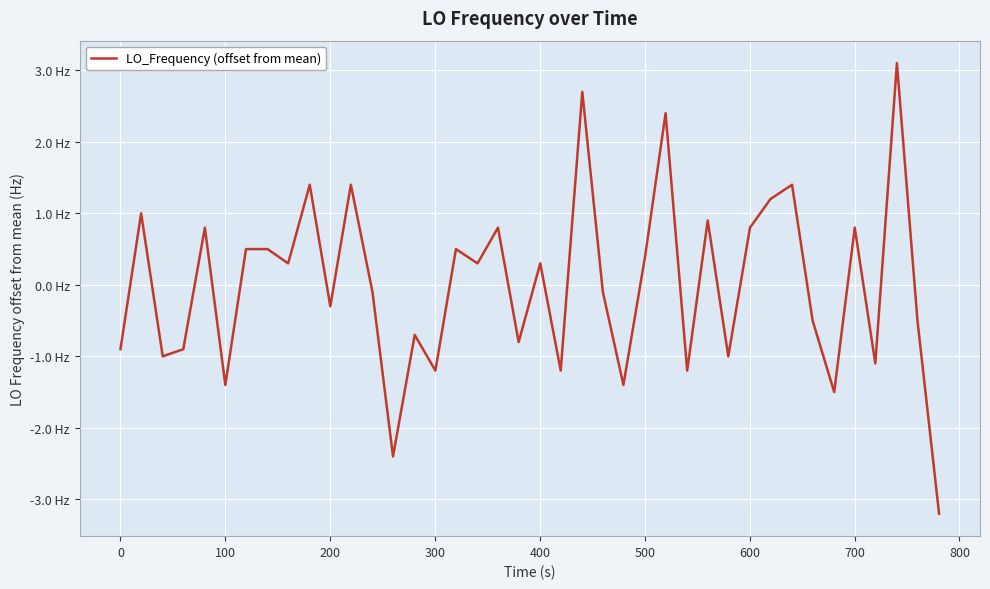

Does the chart have visible grid lines?

Yes